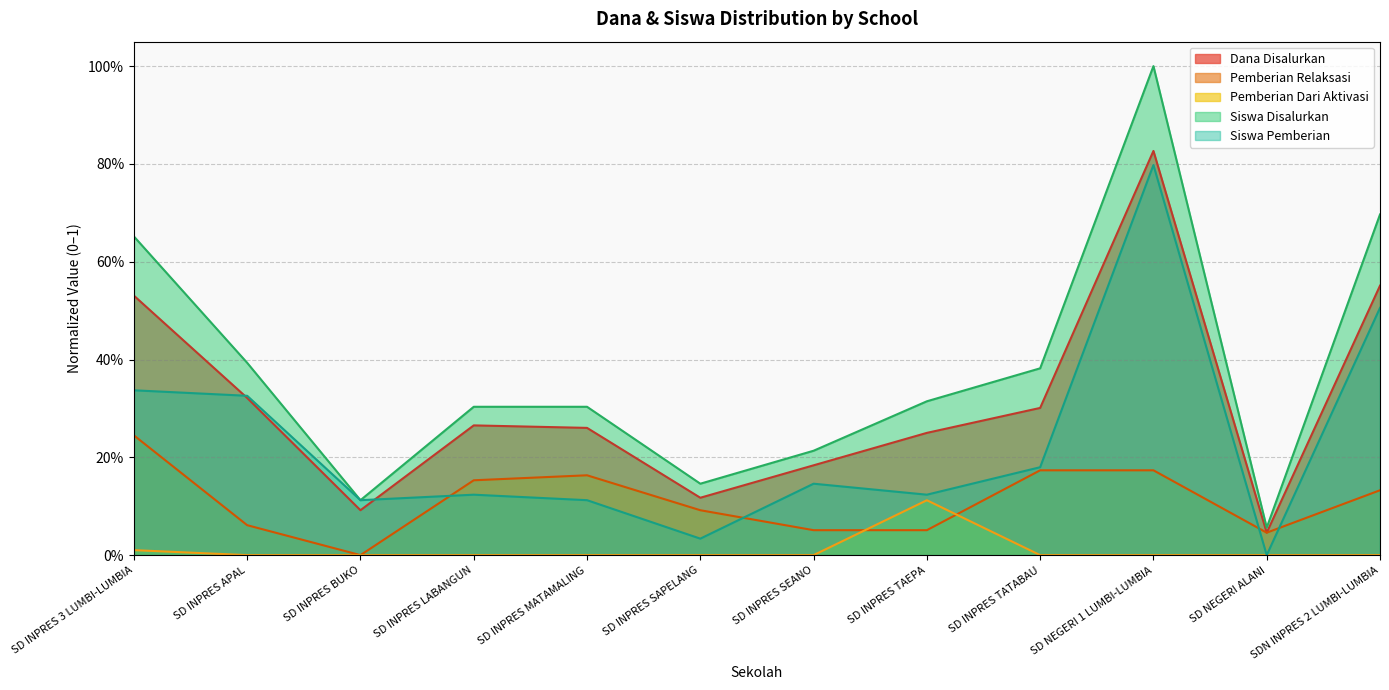

The value of Siswa Pemberian at SD INPRES MATAMALING is 0.1. True or false?

True